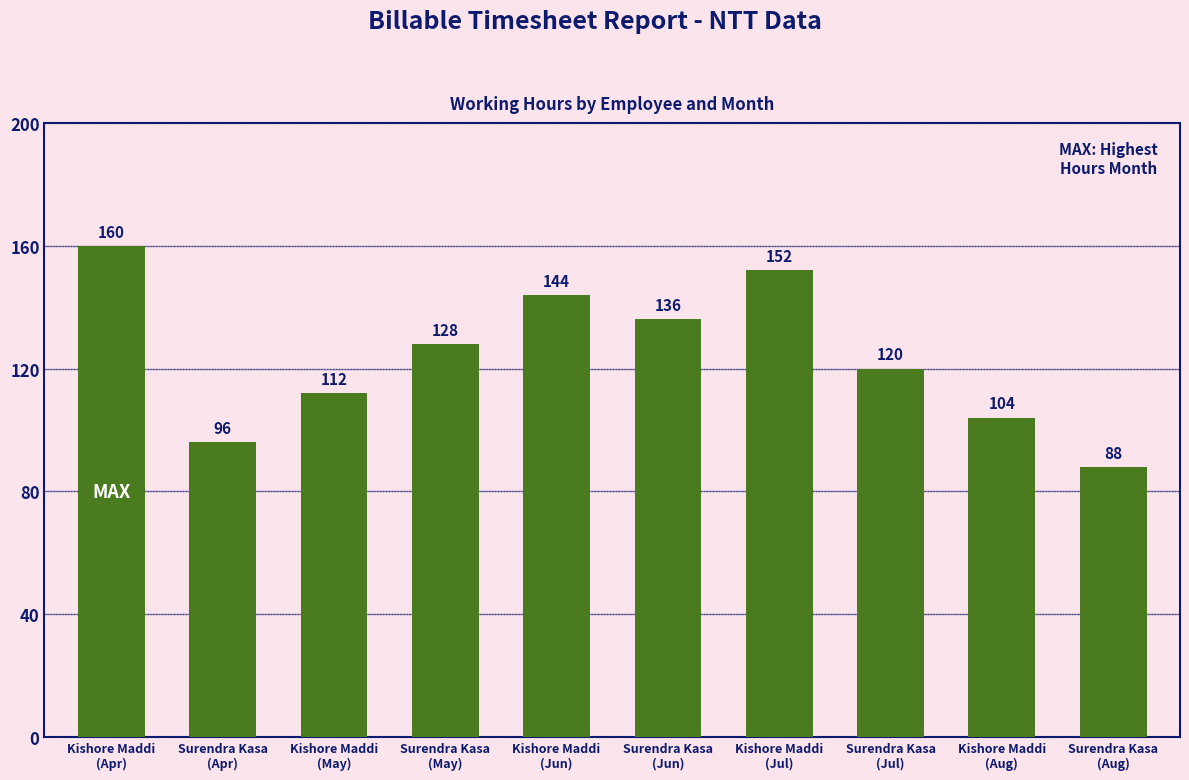

What is the value of the 1st bar from the left?

160